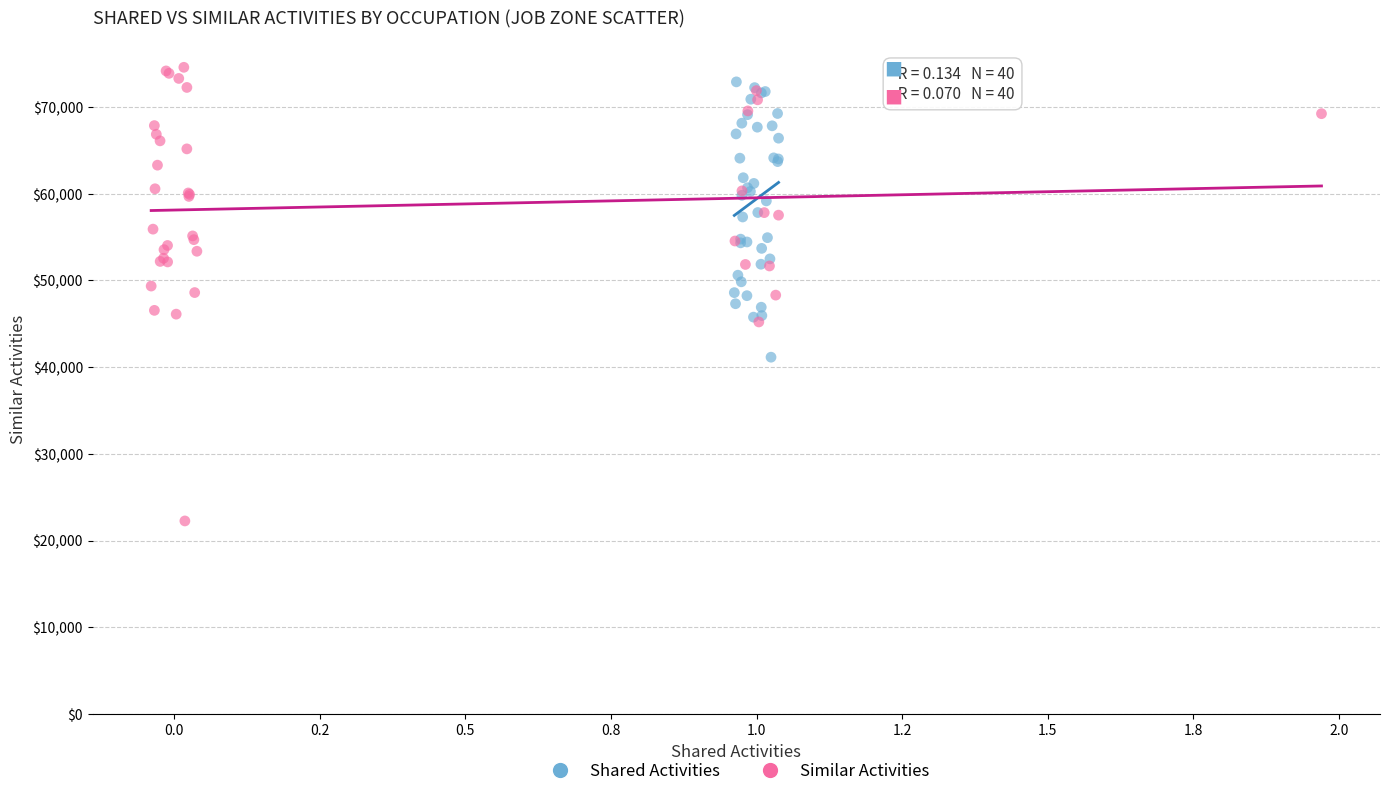

Which series has the largest Y range (max minus min)?

Similar Activities